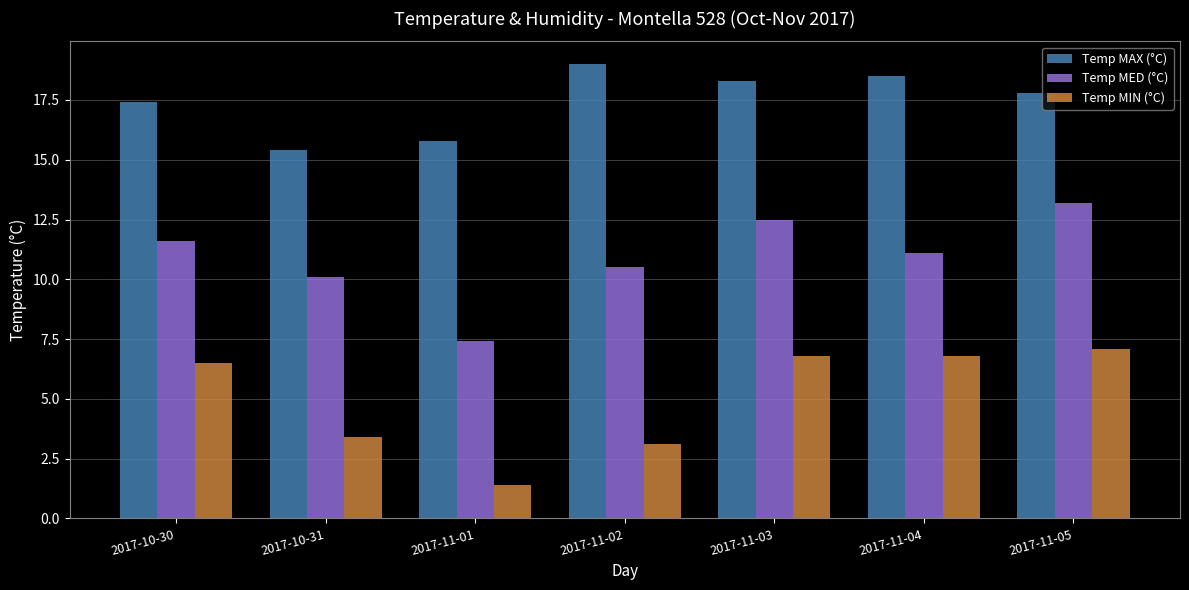

What is the value of the Temp MIN (°C) bar at the 1st from the left?

6.5